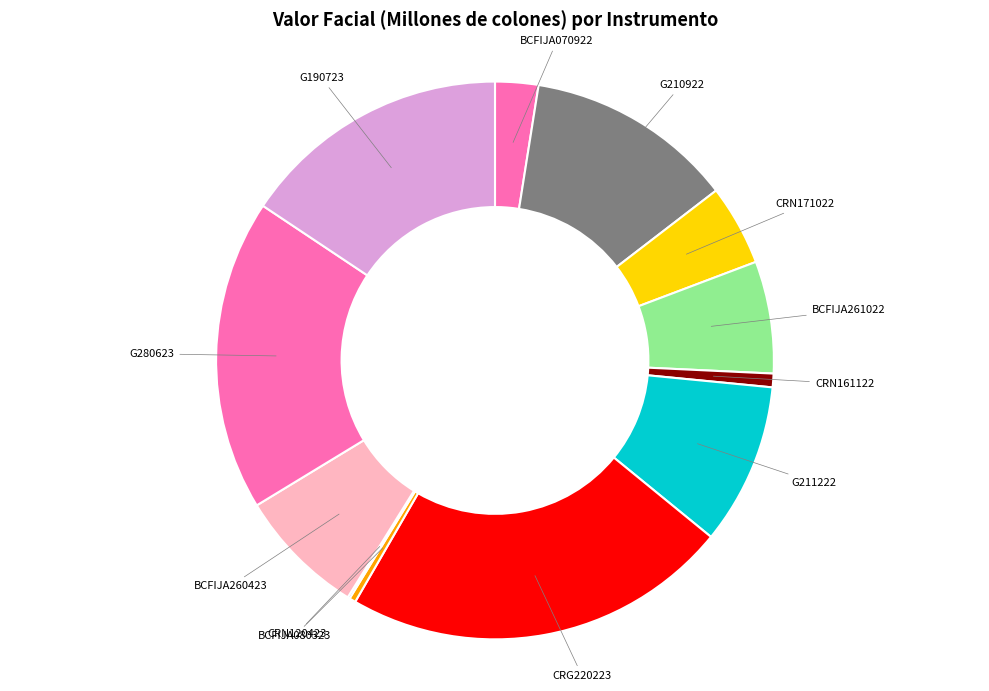

Does any single category account for the majority?

No